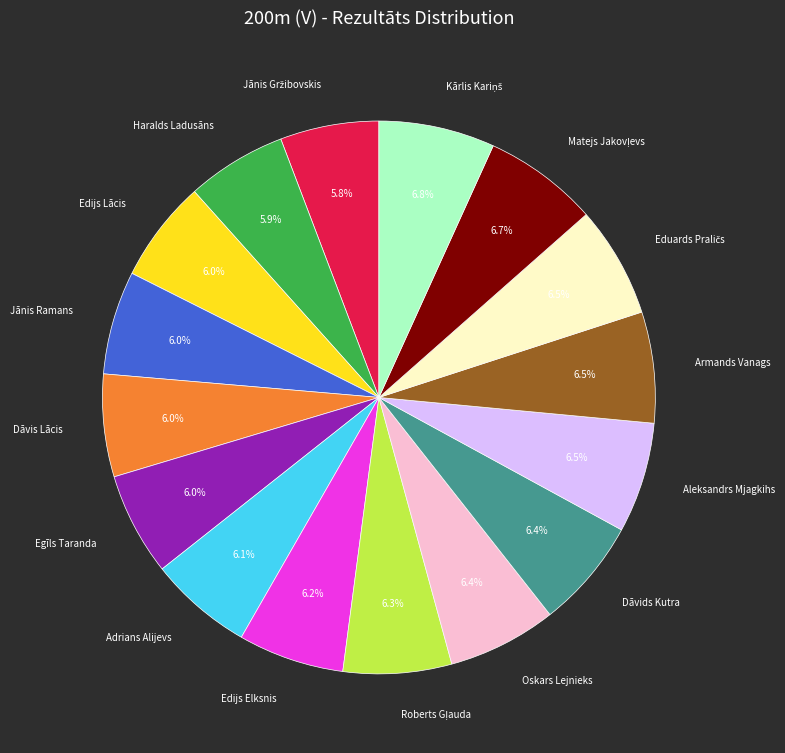

Approximately how many times larger is the value at Aleksandrs Mjagkihs compared to Egīls Taranda?

1.1